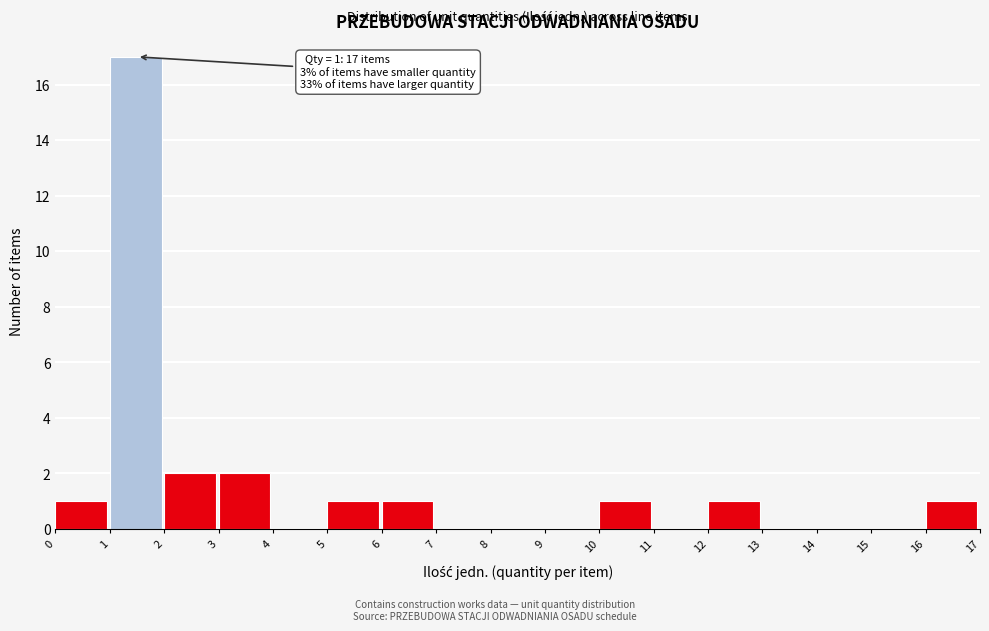

Over which range of the x-axis is the bar tallest?

1 to 2